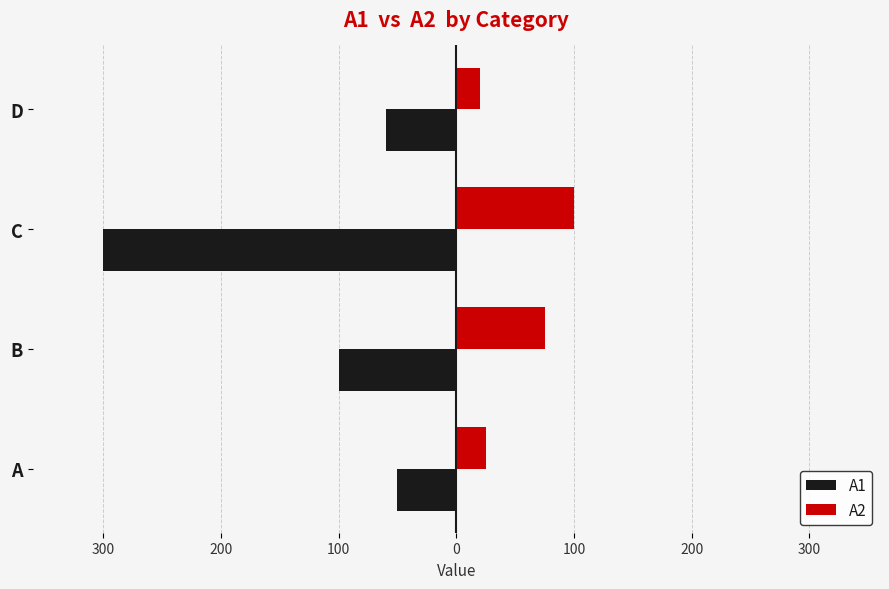

What are all the series names shown in the legend?

A1, A2